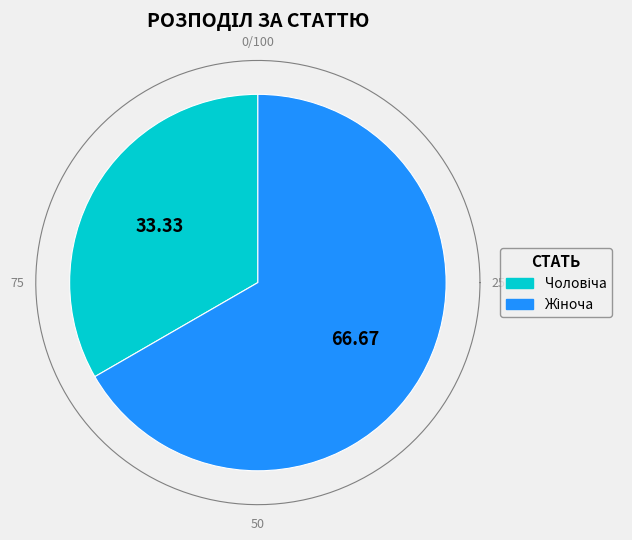

To the nearest percent, what is the combined percentage of Чоловіча and Жіноча?

100%